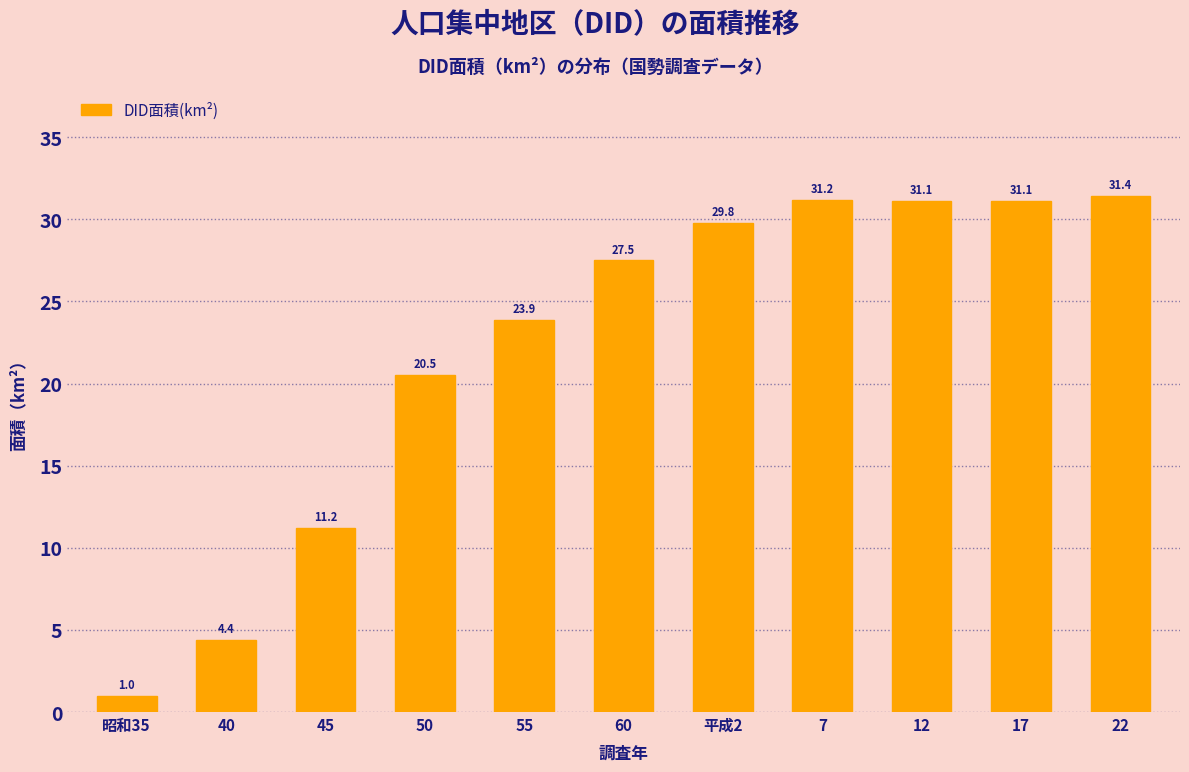

Reading left to right, transcribe all the data shown in this chart.

昭和35=1.0	40=4.4	45=11.2	50=20.5	55=23.9	60=27.5	平成2=29.8	7=31.2	12=31.1	17=31.1	22=31.4